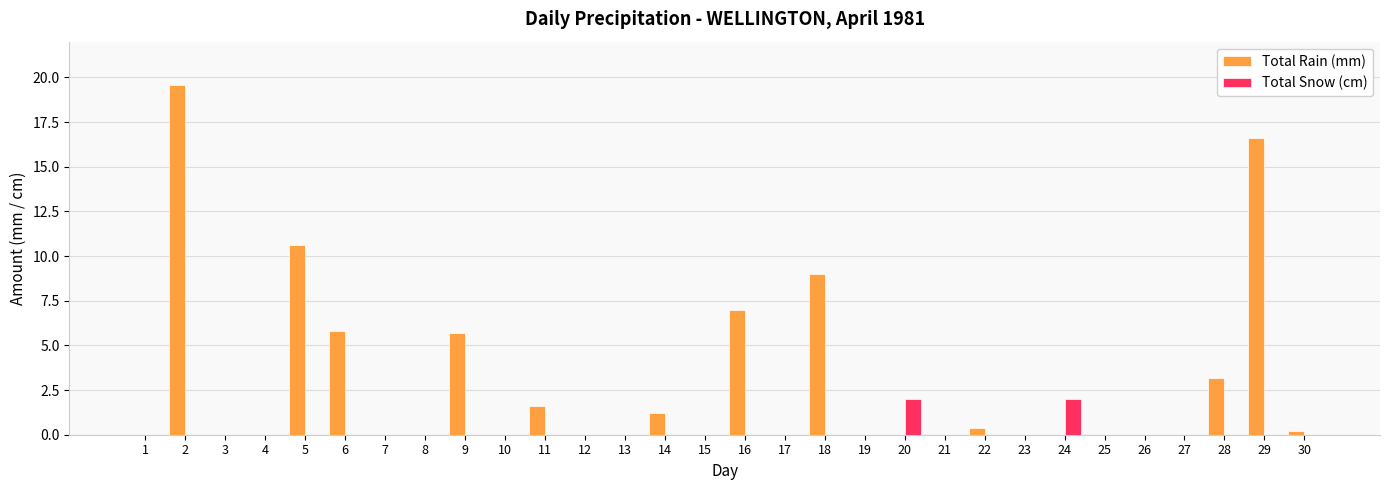

Count the Total Snow (cm) values in the range 0 to 1.

28